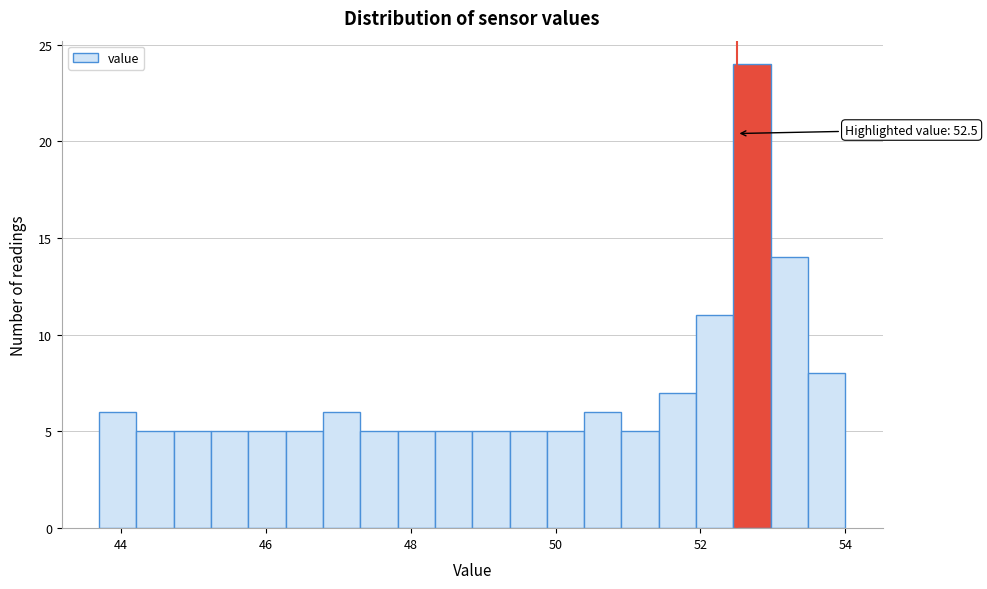

Read against the x-axis, roughly where is the centre of the tallest bar?

52.8